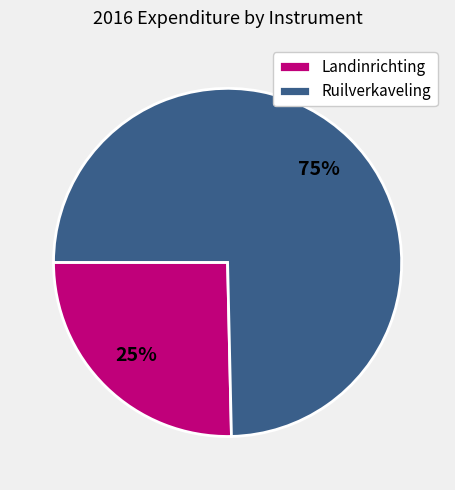

To the nearest percent, what is the combined percentage of Landinrichting and Ruilverkaveling?

100%